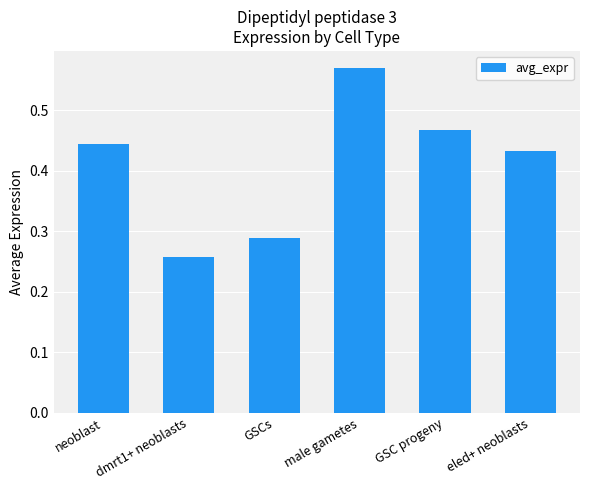

At which category does the chart reach its peak across all series?

male gametes